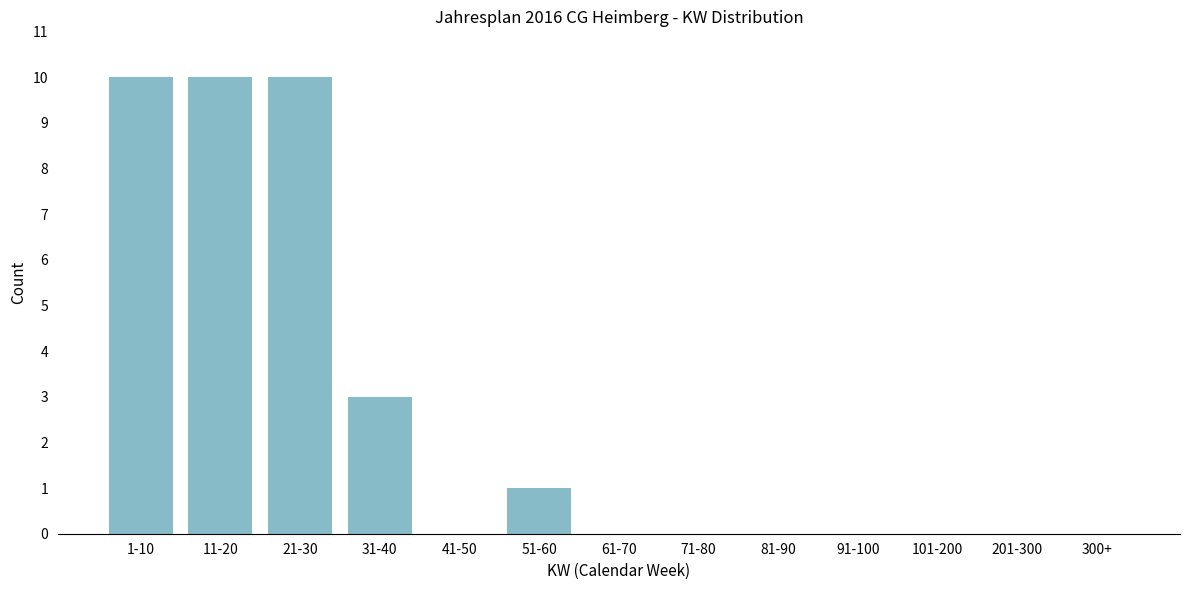

Reading left to right, transcribe all the data shown in this chart.

1-10=10	11-20=10	21-30=10	31-40=3	41-50=0	51-60=1	61-70=0	71-80=0	81-90=0	91-100=0	101-200=0	201-300=0	300+=0